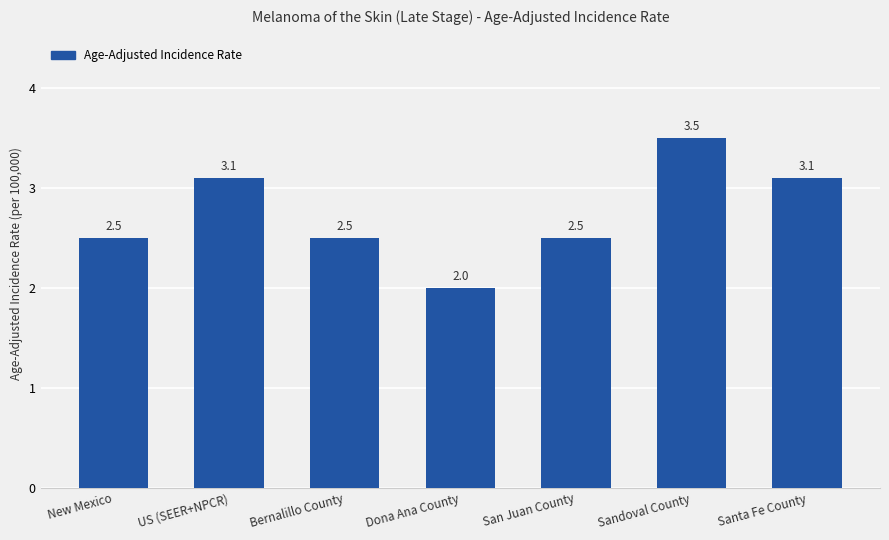

True or false: the data shows 2.5 at New Mexico.

True